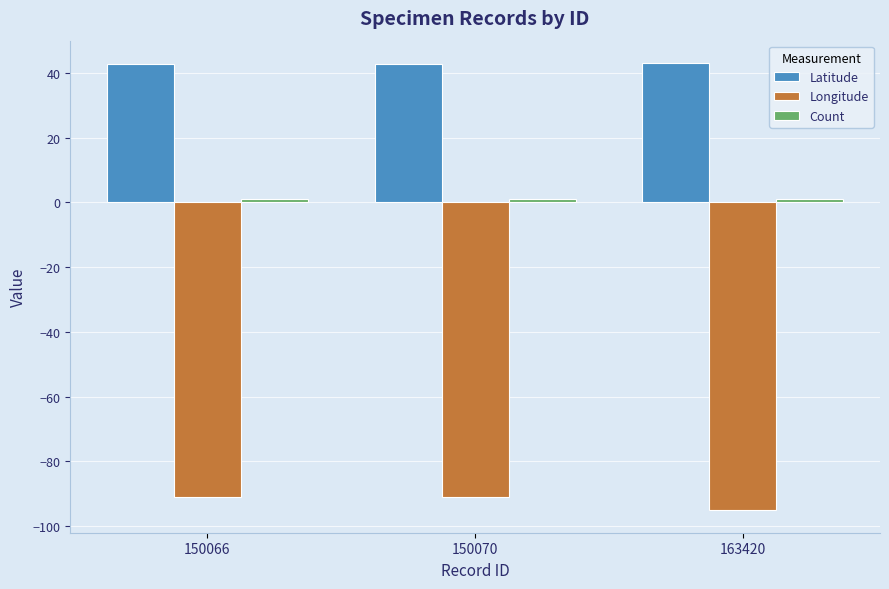

Is it true that Latitude equals 43.1 at 163420?

True